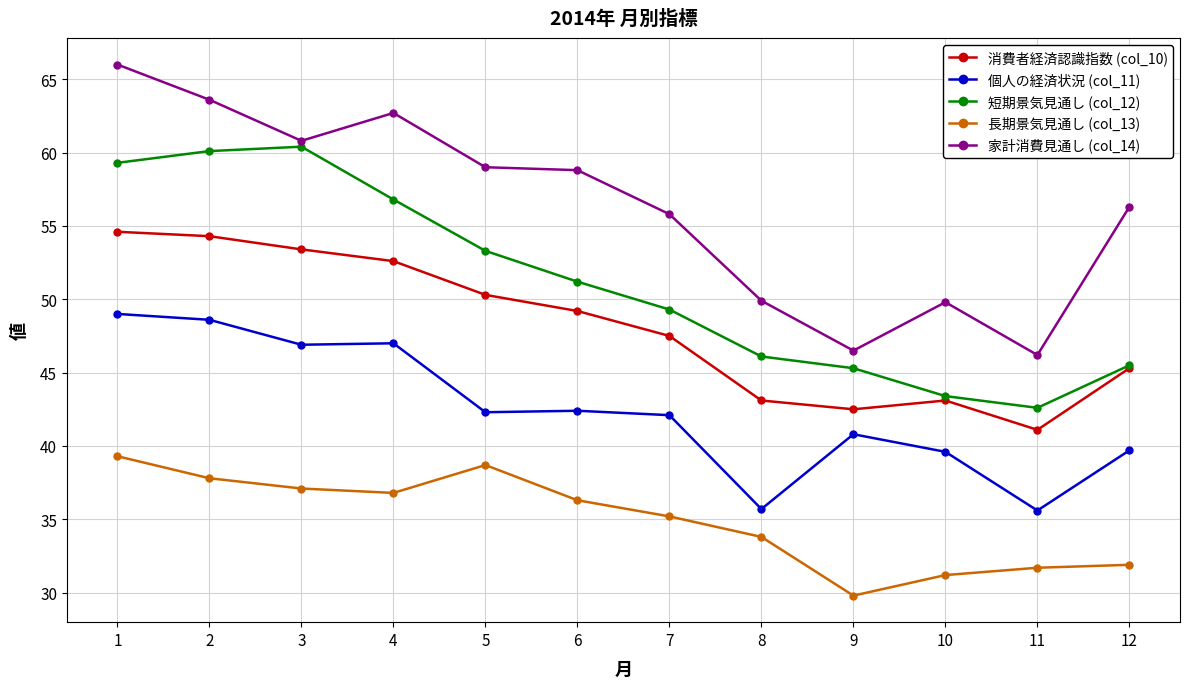

Is it true that 家計消費見通し (col_14) equals 56.3 at 12?

True